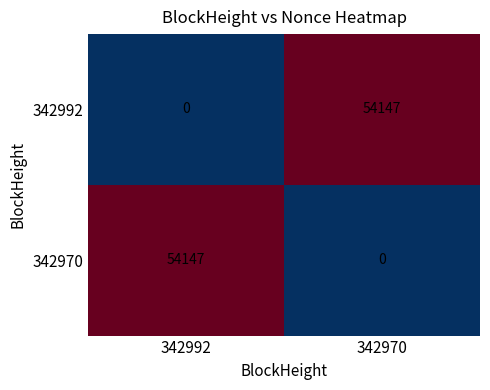

What is the sum of the 342970 values at 342992 and 342970?

54147